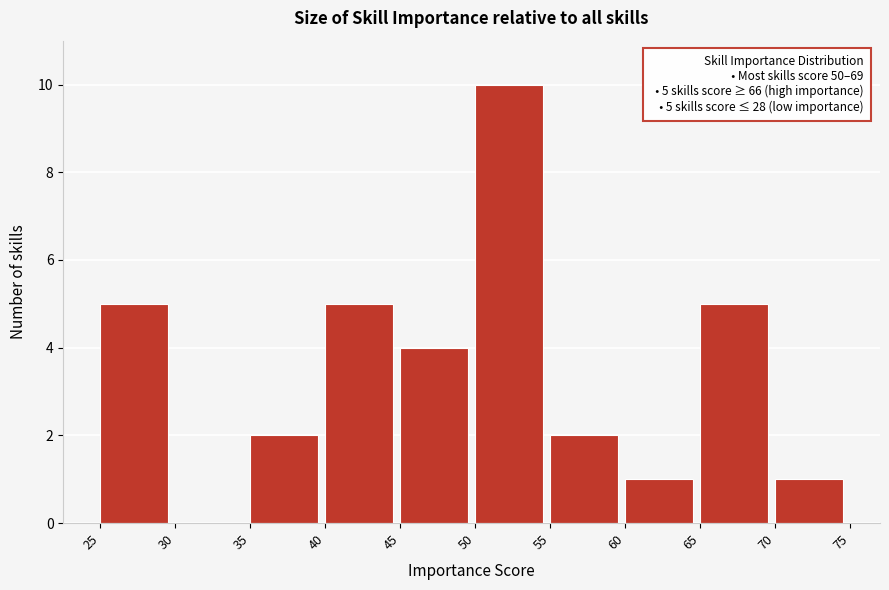

Which range on the x-axis has the tallest bar?

50 to 55